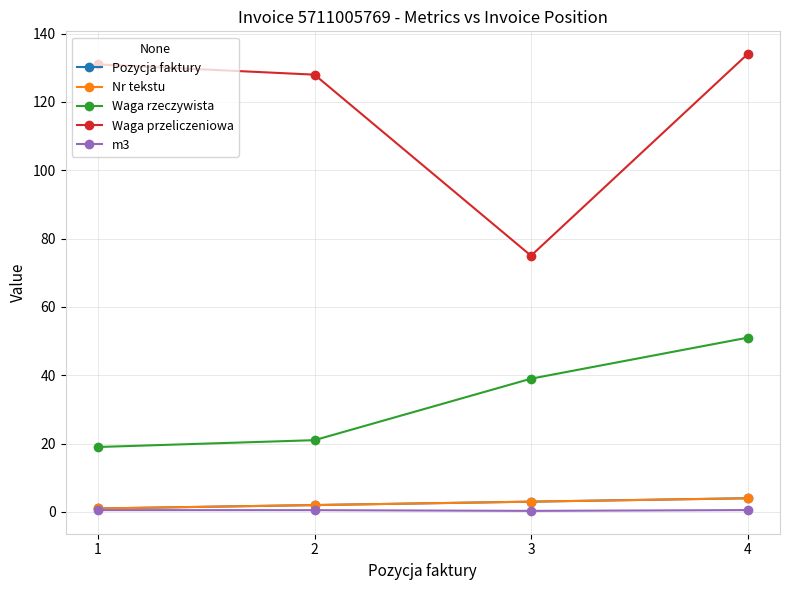

Is this an area chart (filled region under the line)?

No